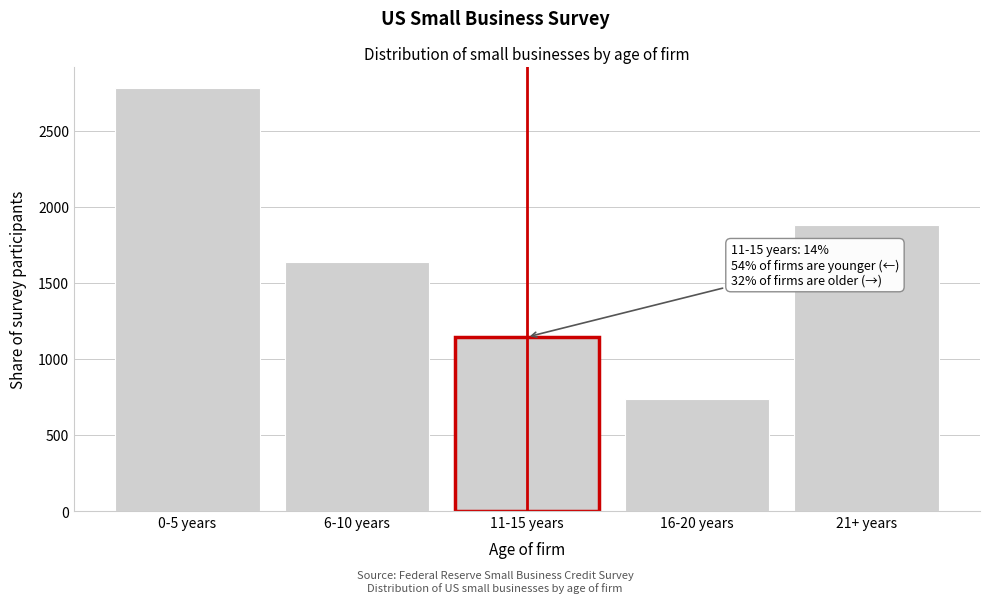

Reading right to left, transcribe all the data shown in this chart.

21+ years=1878.9	16-20 years=735.2	11-15 years=1143.7	6-10 years=1633.8	0-5 years=2777.5